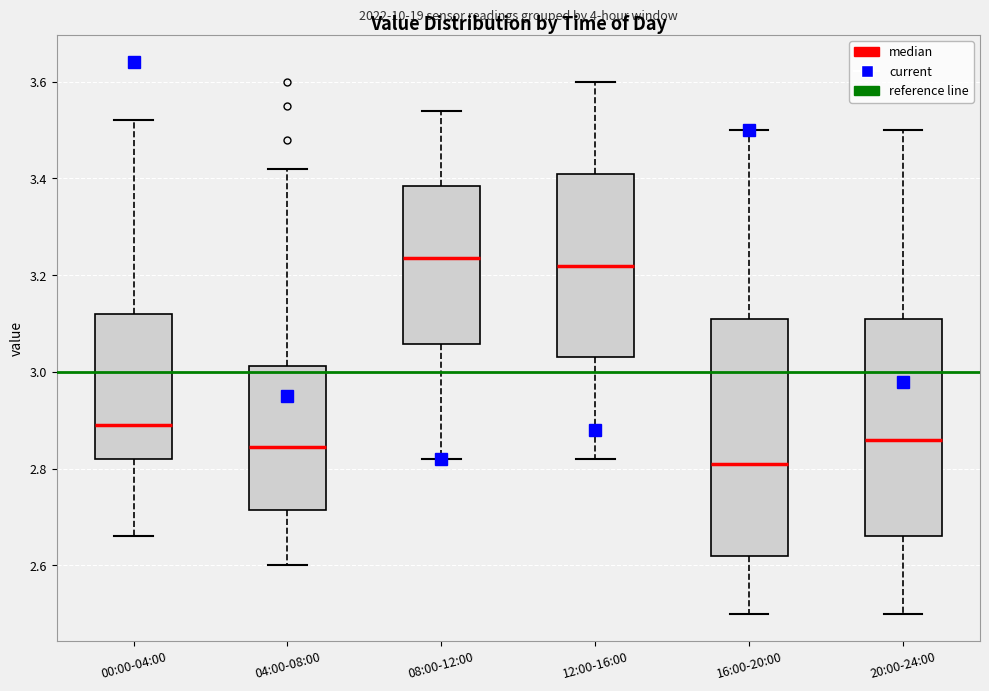

Comparing the boxes themselves (not the whiskers), which one is the tallest?

16:00-20:00